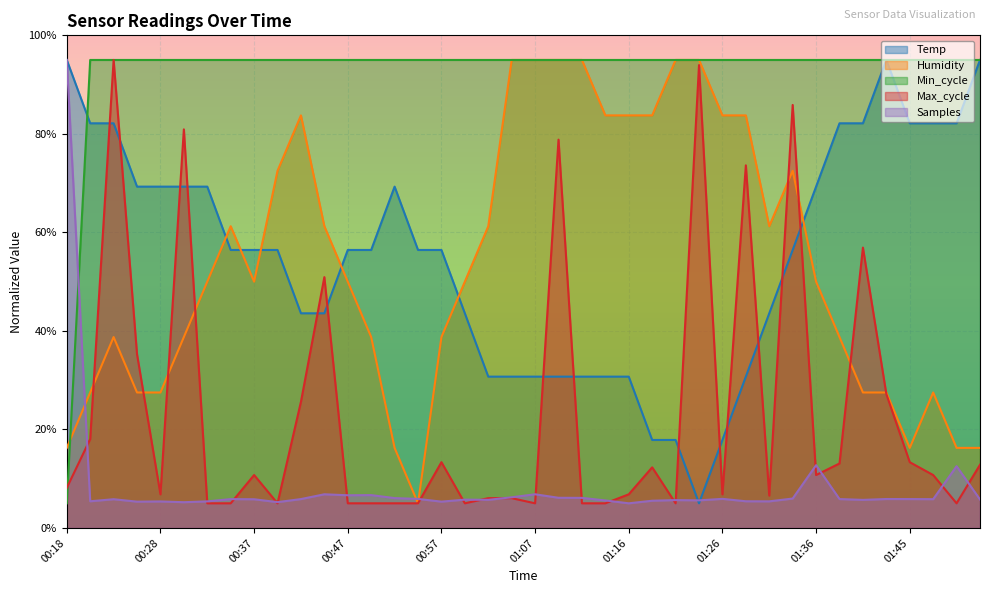

How many values in the Max_cycle series exceed 10?

20